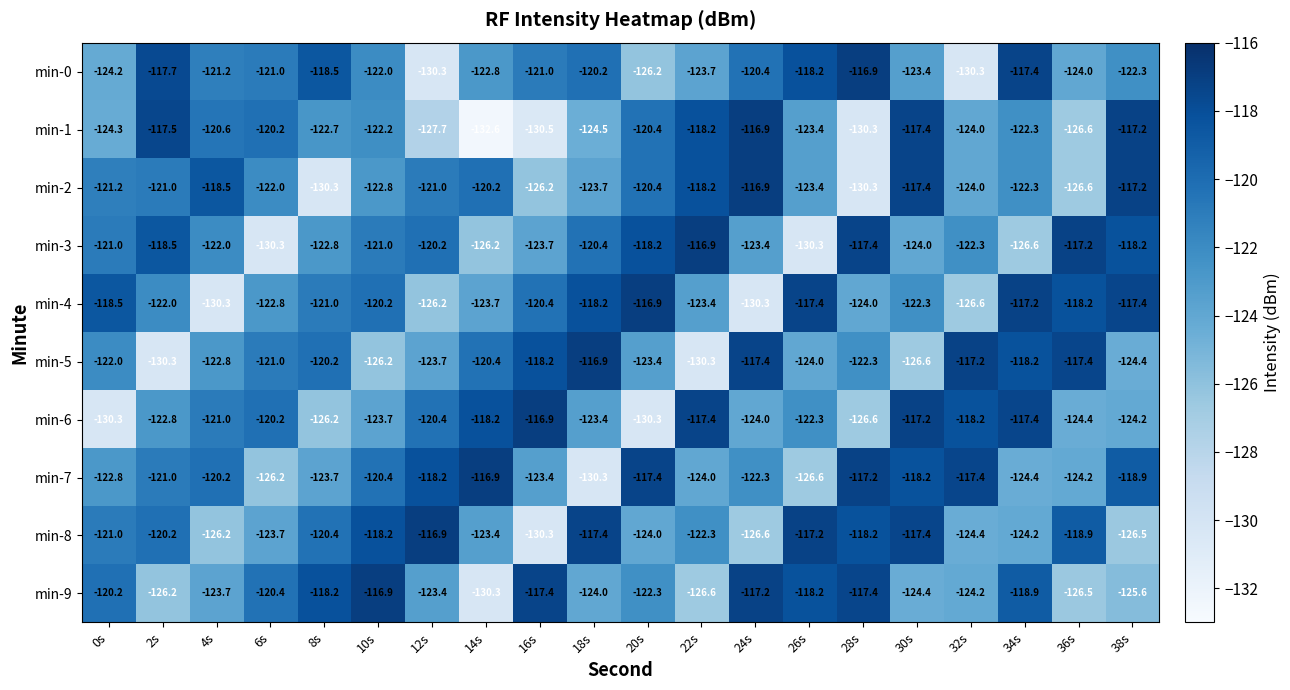

At which label does min-1 reach its peak?

24s